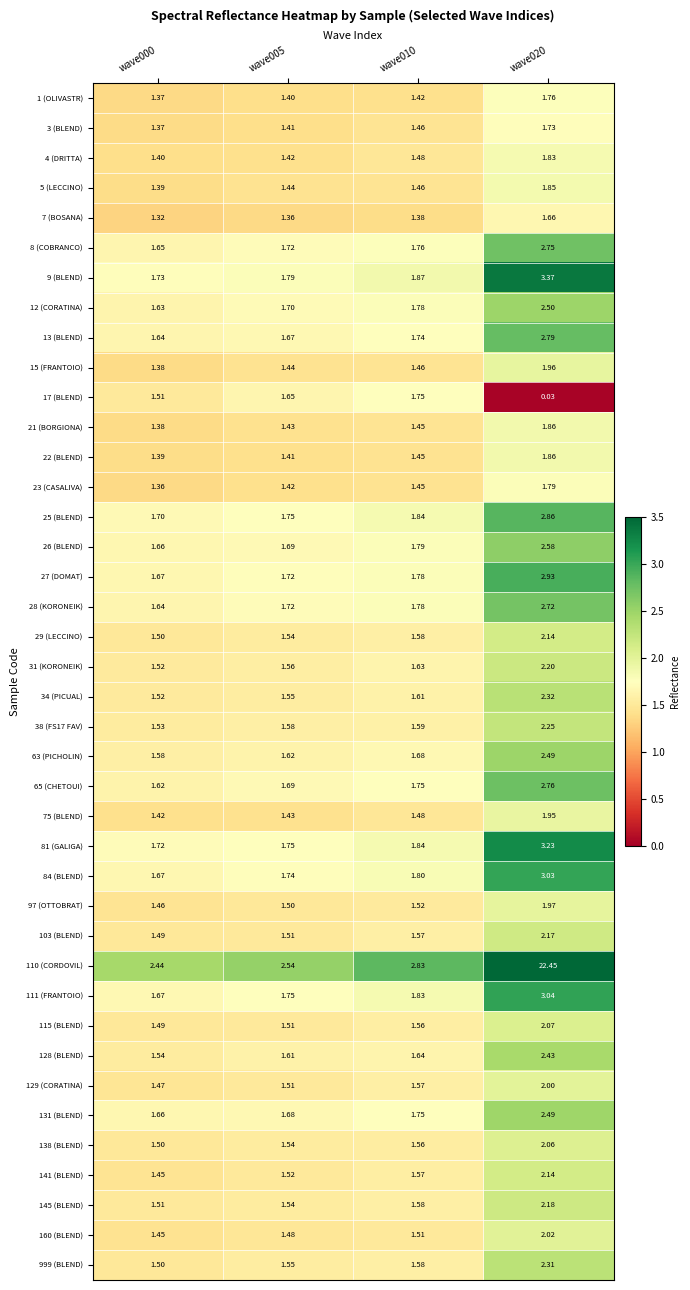

What is the spread (max minus min) of values at wave020?

22.4